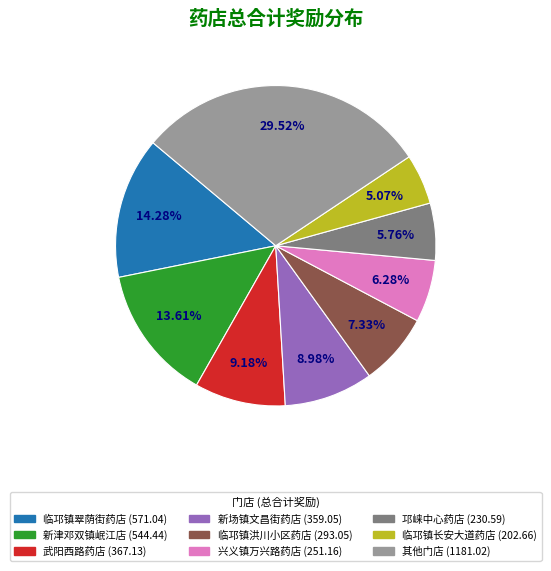

Does any single category account for the majority?

No